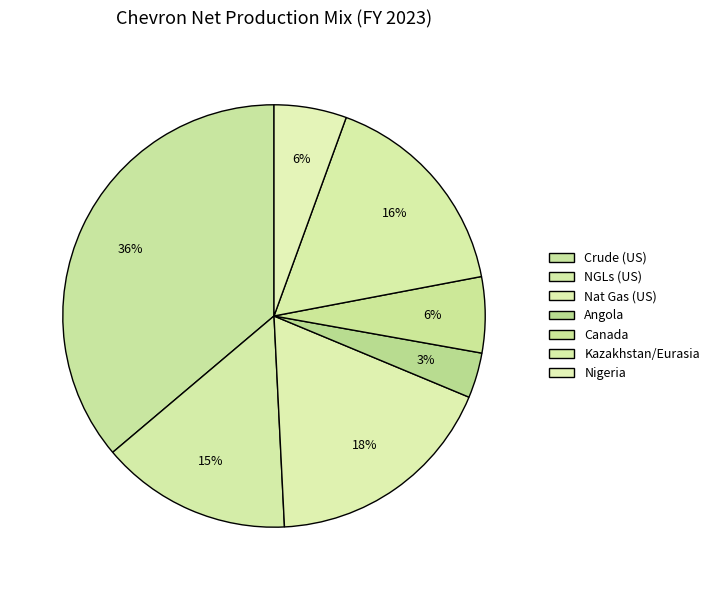

Count the number of slices in the pie.

7